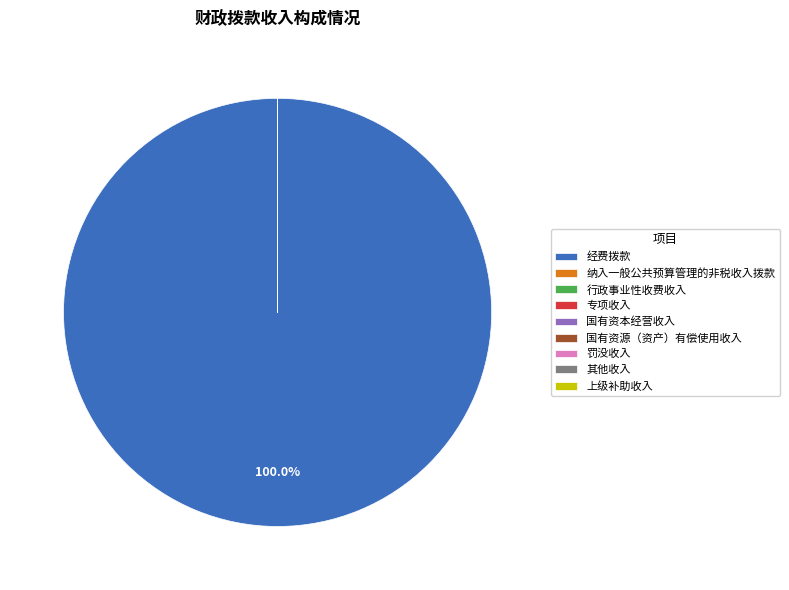

Which slice is the largest?

经费拨款